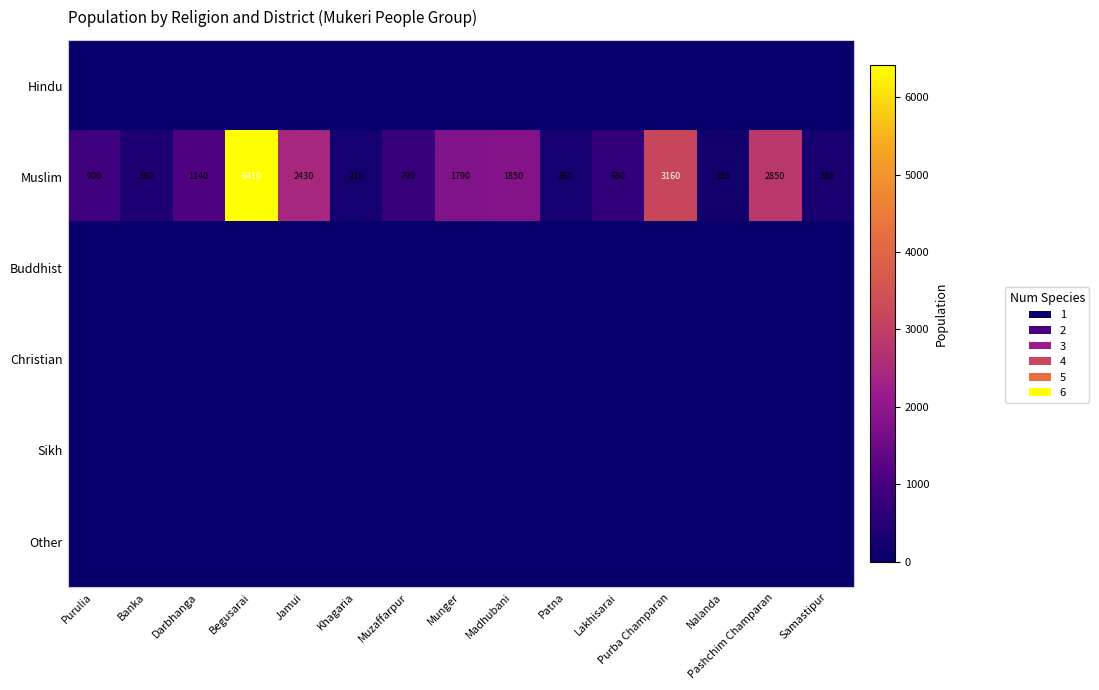

Which series has the largest total across all categories?

Muslim